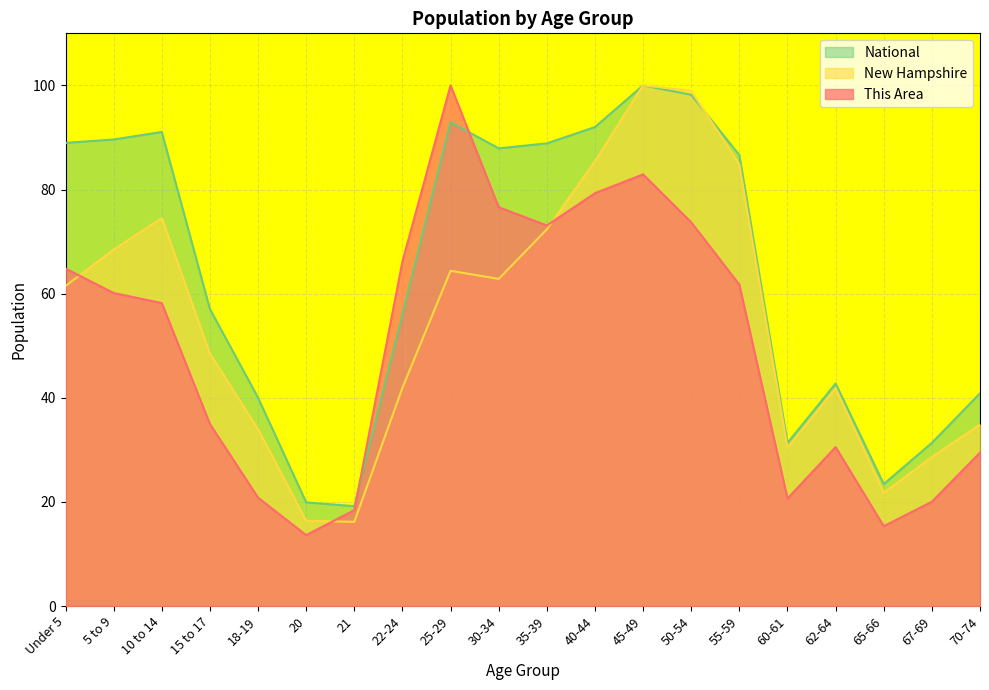

Reading left to right, transcribe all the data shown in this chart.

This Area: 64.8	60.1	58.2	35.0	20.8	13.6	18.4	66.2	100.0	76.6	73.1	79.3	82.9	73.7	61.7	20.6	30.5	15.3	20.0	29.5
New Hampshire: 61.5	68.5	74.5	48.5	34.0	16.4	16.2	41.9	64.4	62.8	72.3	85.4	100.0	99.0	84.8	30.4	41.8	21.7	28.6	34.9
National: 89.0	89.6	91.1	57.0	40.0	19.9	19.2	56.0	92.9	87.9	88.9	92.0	100.0	98.2	86.6	31.3	42.7	23.4	31.3	40.9